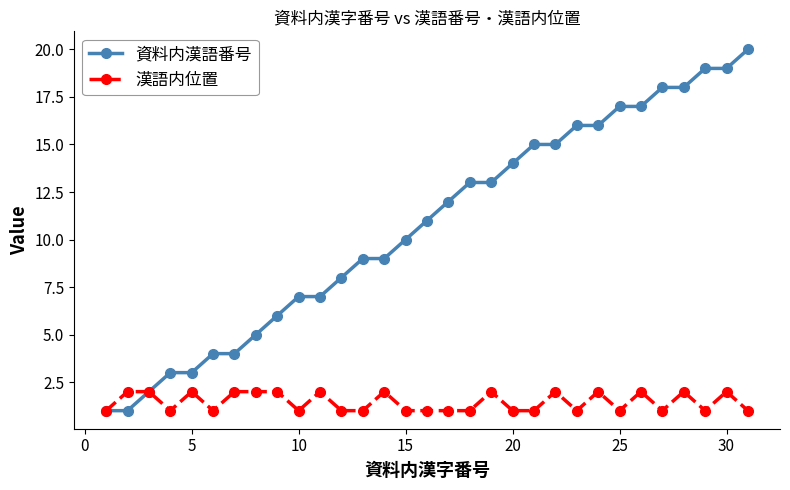

List the series in order of their peak value, highest first.

資料内漢語番号, 漢語内位置